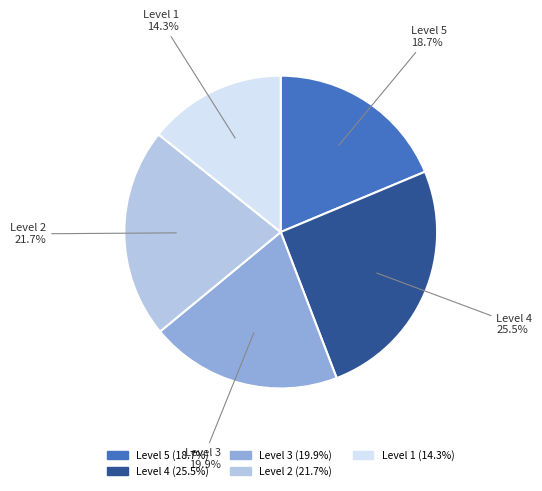

Between Level 3 and Level 5, which is larger?

Level 3